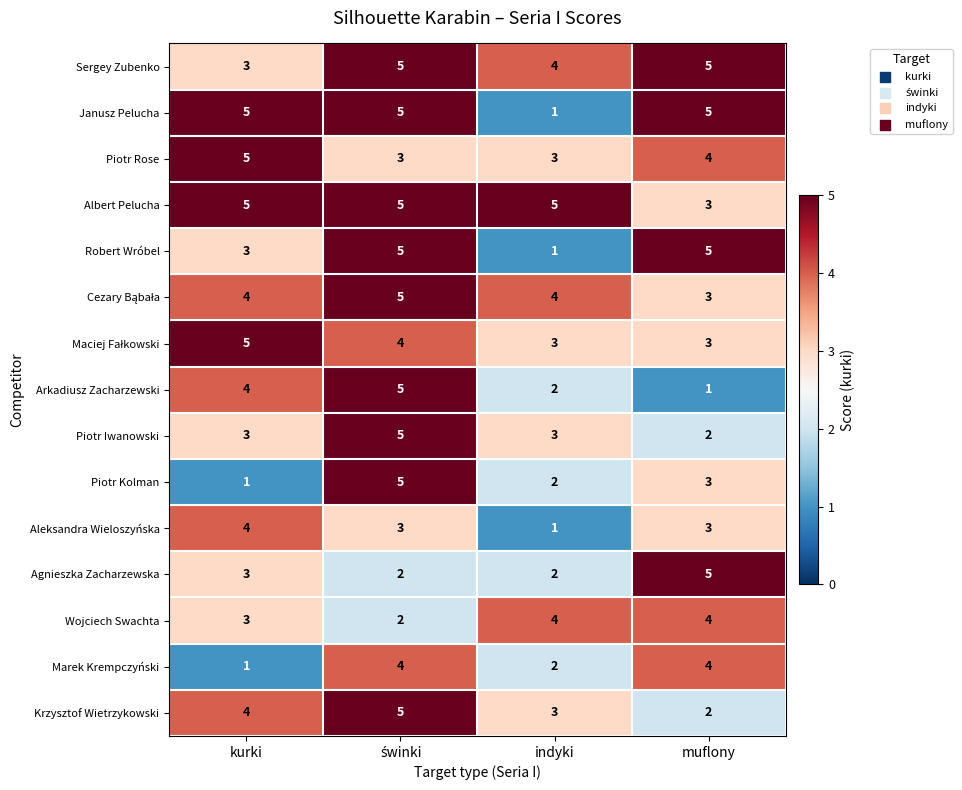

At which label is Piotr Kolman closest to 3?

muflony